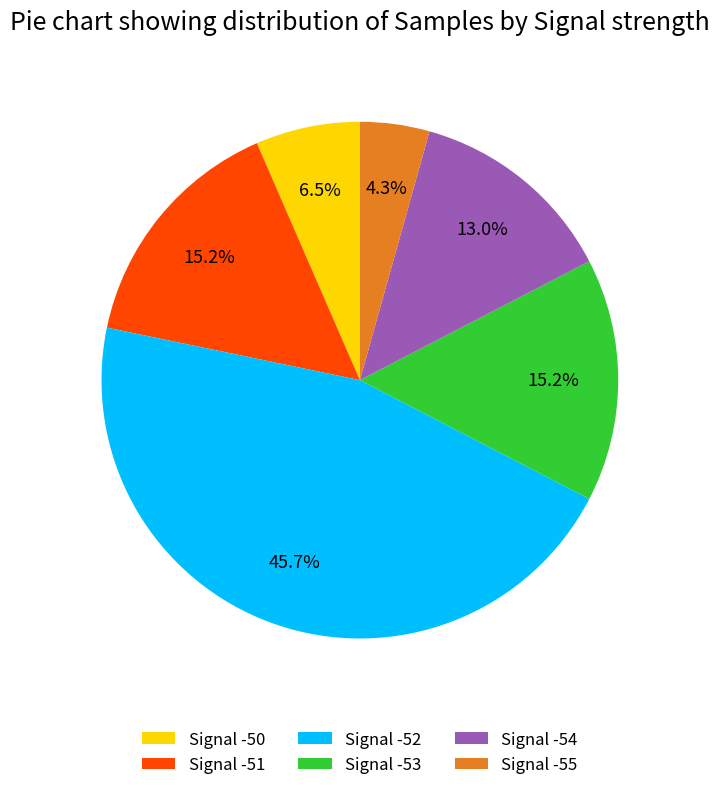

What is the ratio of the value at Signal -53 to the value at Signal -52?

0.3